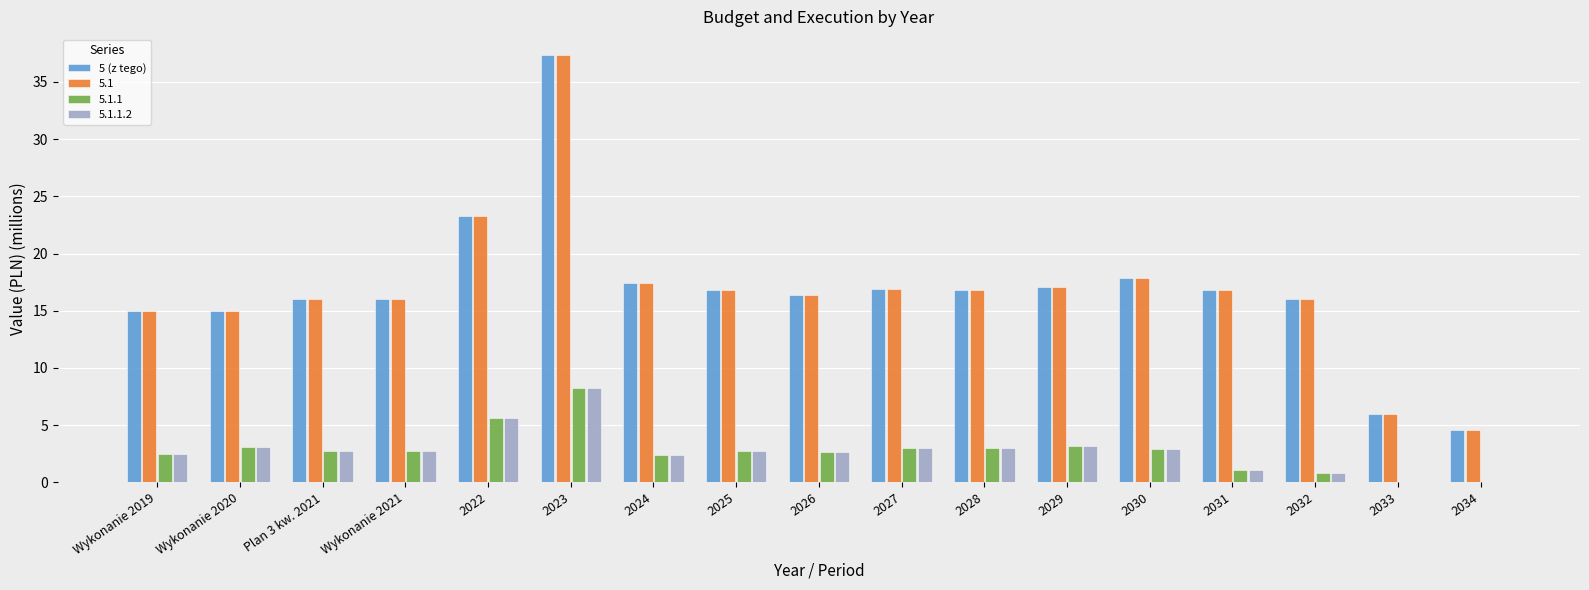

The value of 5.1 at 2024 is 22.7. True or false?

False